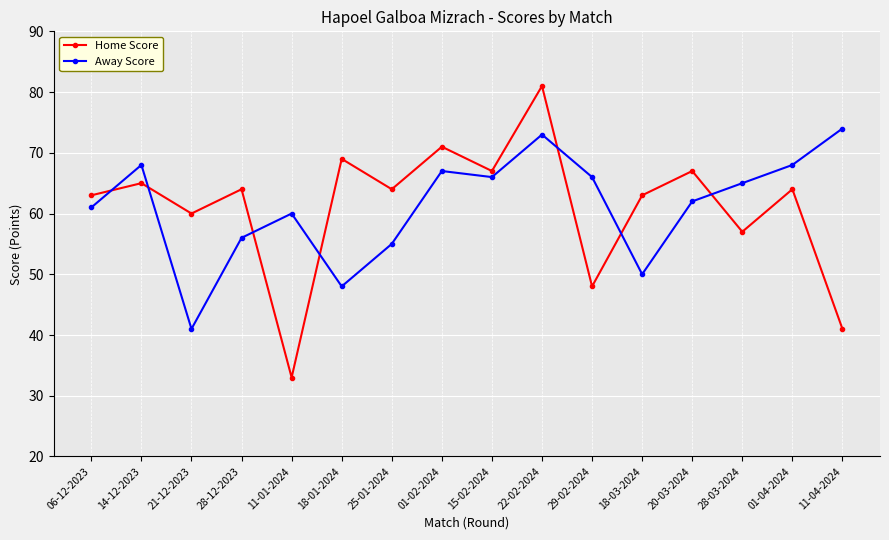

Rank the series at 29-02-2024 from lowest to highest value.

Home Score, Away Score